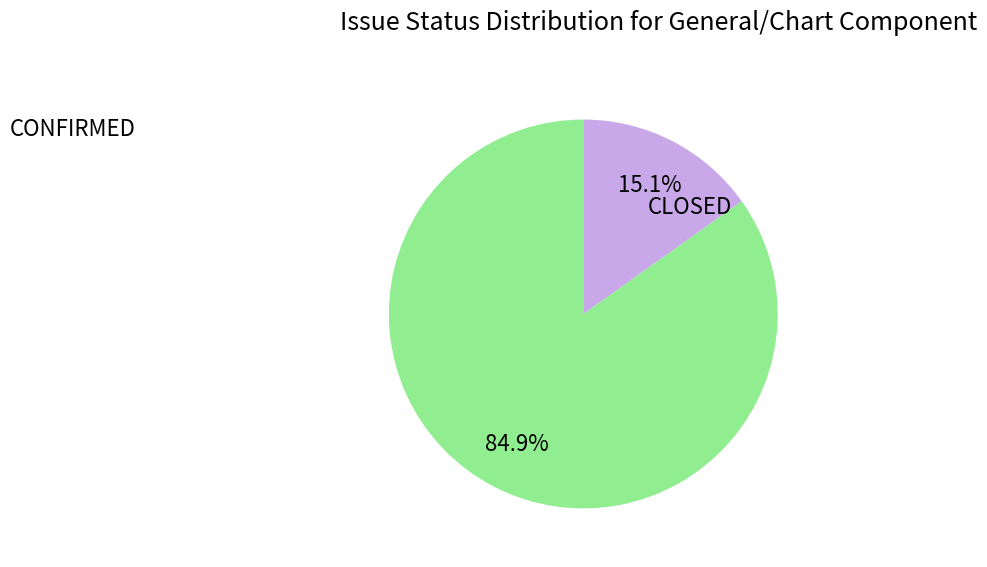

Is there any slice that represents more than half of the pie?

Yes